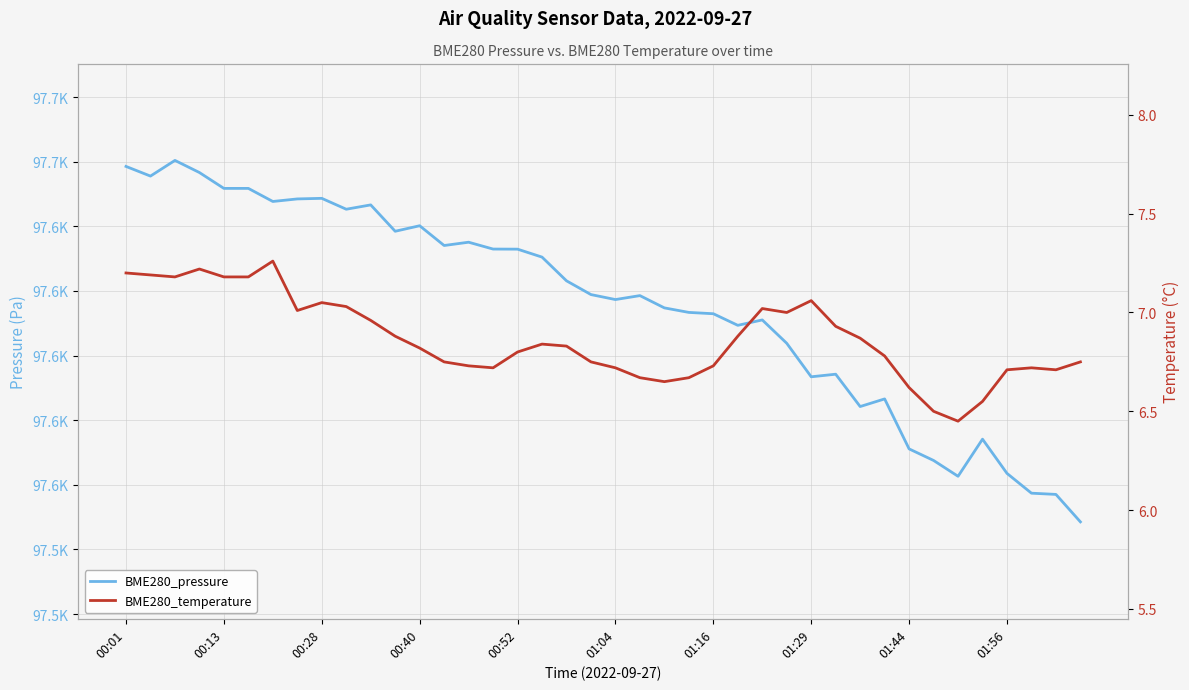

Rank the series by their maximum value, from lowest to highest.

BME280_temperature, BME280_pressure